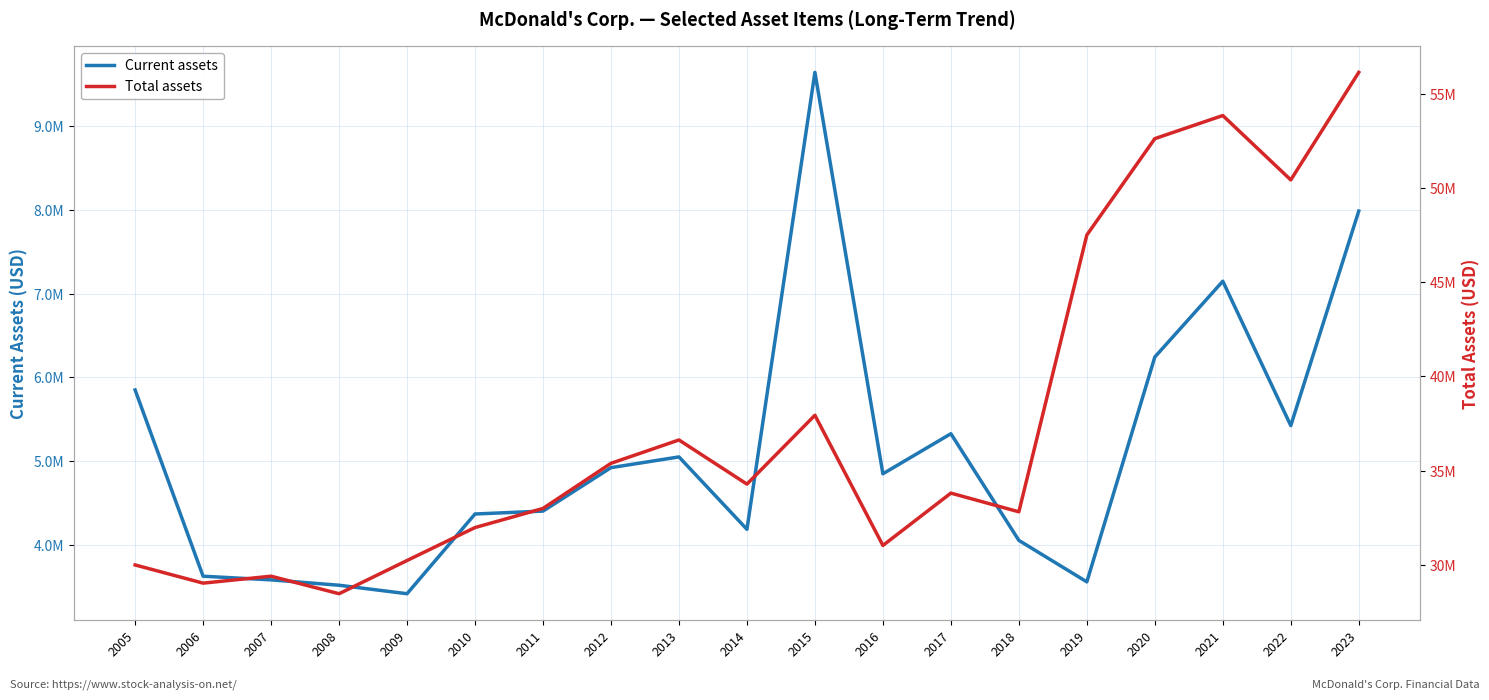

The value of Total assets at 2011 is 57232254. True or false?

False